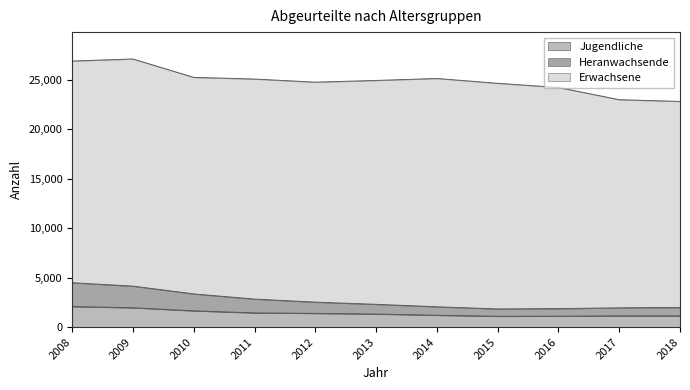

Does the chart have visible grid lines?

No